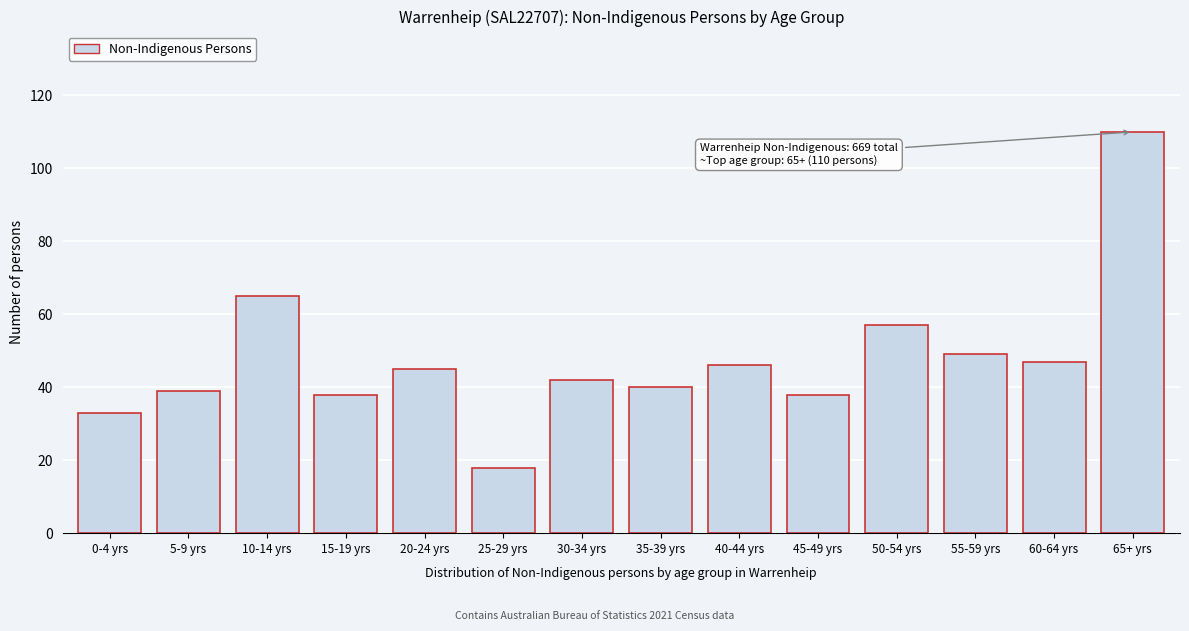

Reading left to right, extract all data points from this chart.

0-4 yrs=33	5-9 yrs=39	10-14 yrs=65	15-19 yrs=38	20-24 yrs=45	25-29 yrs=18	30-34 yrs=42	35-39 yrs=40	40-44 yrs=46	45-49 yrs=38	50-54 yrs=57	55-59 yrs=49	60-64 yrs=47	65+ yrs=110